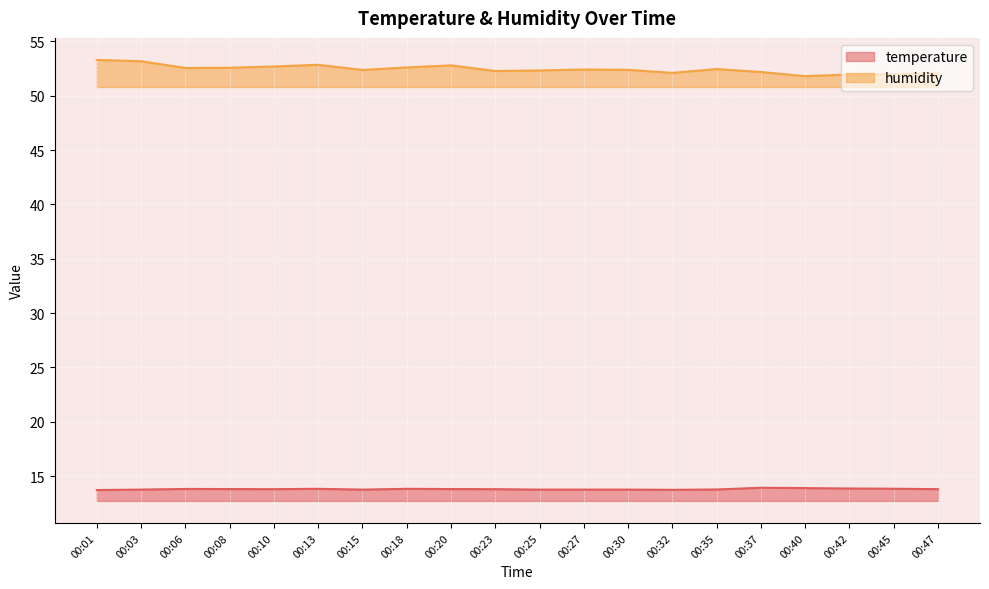

Is the value of temperature at 00:08 greater than the value of humidity at 00:15?

No